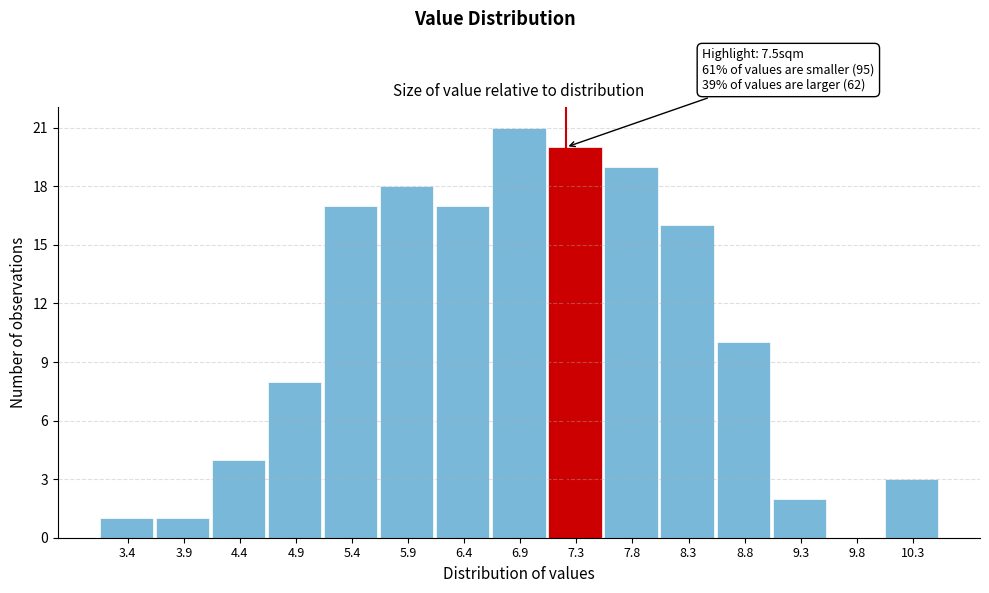

Reading left to right, extract all data points from this chart.

3.4=1	3.9=1	4.4=4	4.9=8	5.4=17	5.9=18	6.4=17	6.9=21	7.3=20	7.8=19	8.3=16	8.8=10	9.3=2	9.8=0	10.3=3